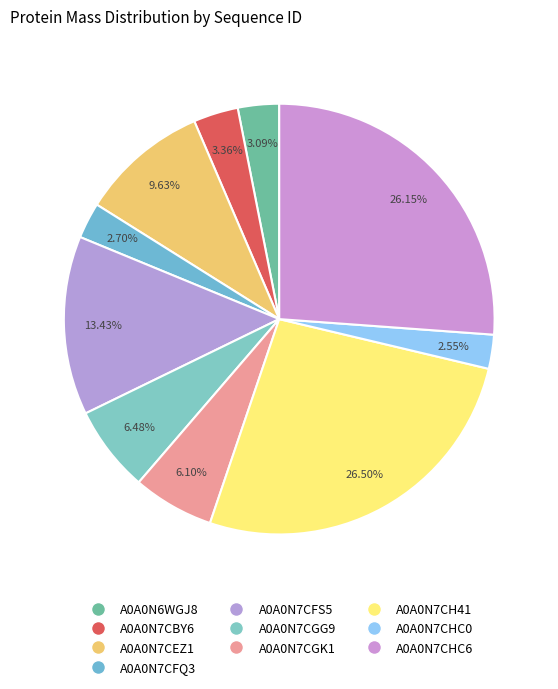

What percentage is the A0A0N7CBY6 slice, to the nearest percent?

3%